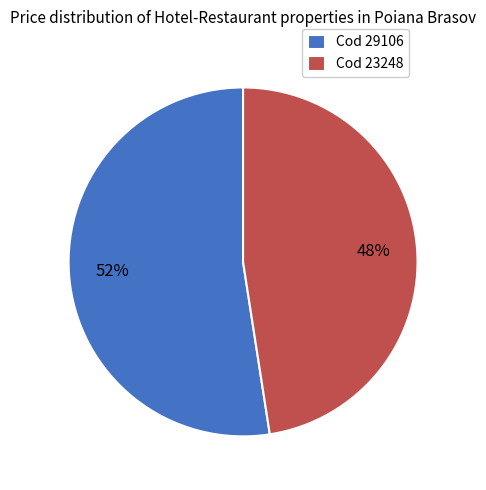

Between Cod 29106 and Cod 23248, which is larger?

Cod 29106